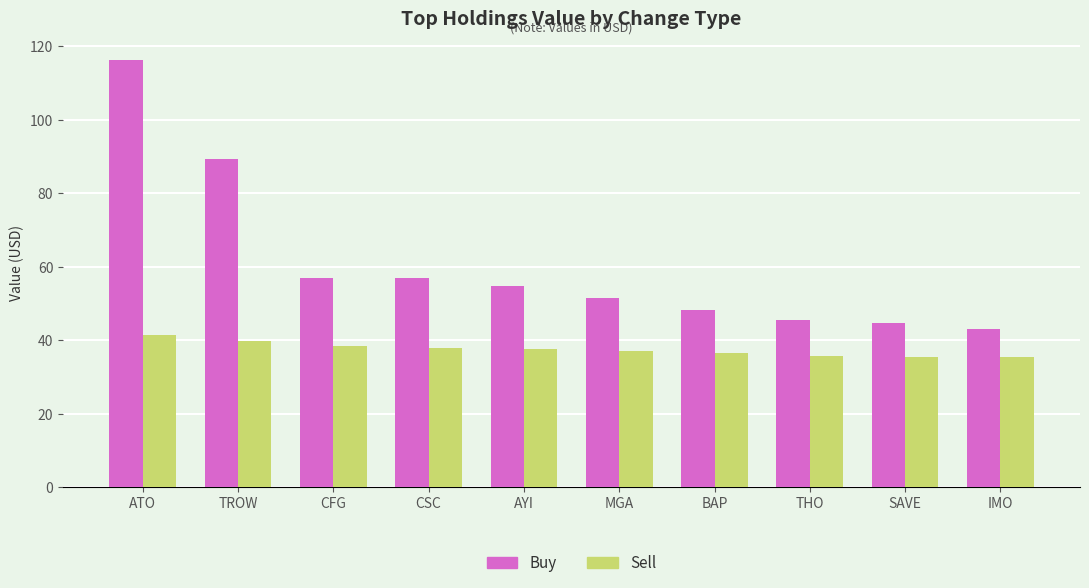

Which series has the largest total across all categories?

Buy